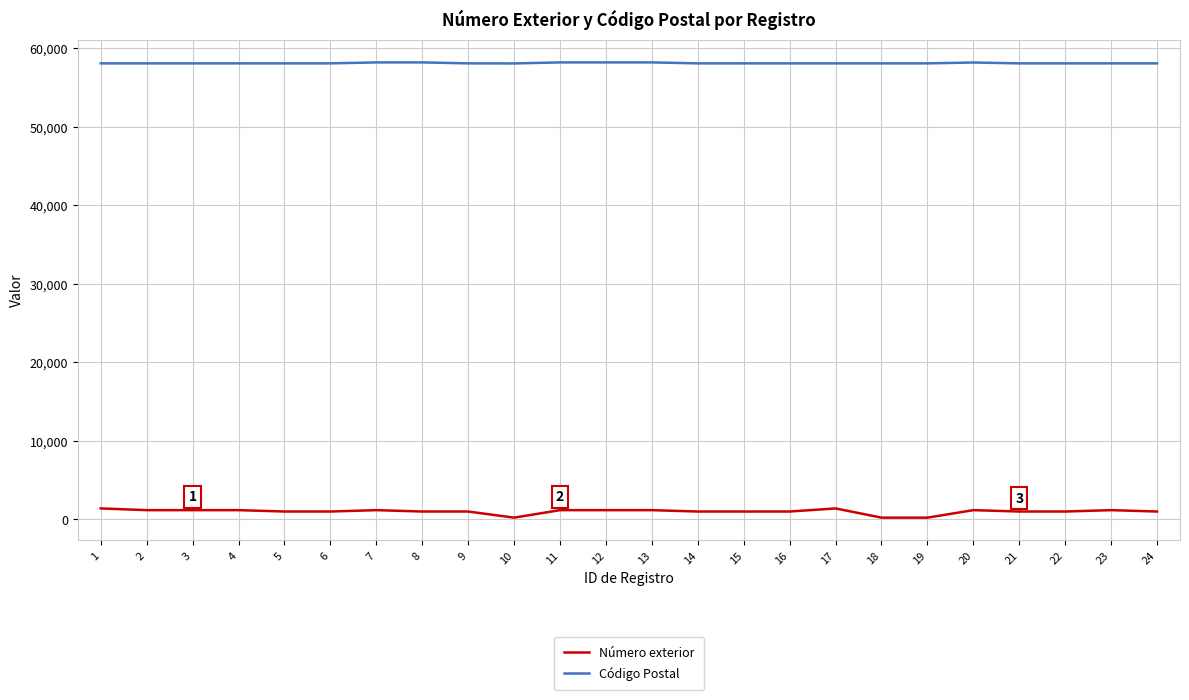

Is it true that Código Postal equals 93711 at 19?

False